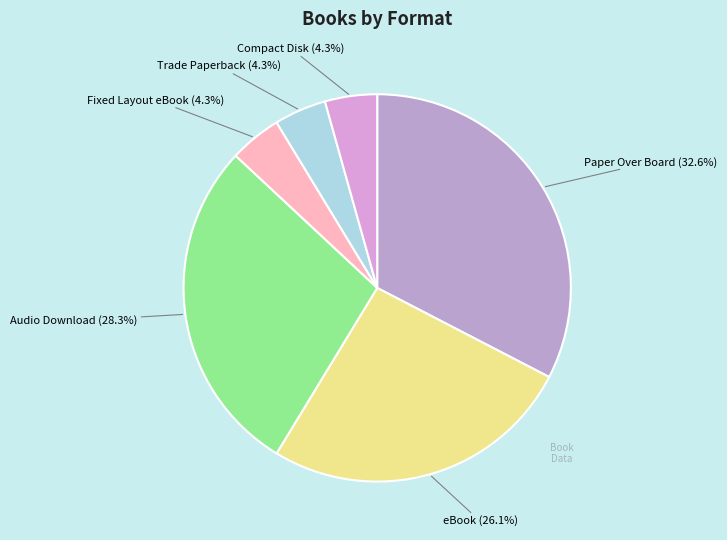

What is the smallest slice in the pie chart?

Fixed Layout eBook